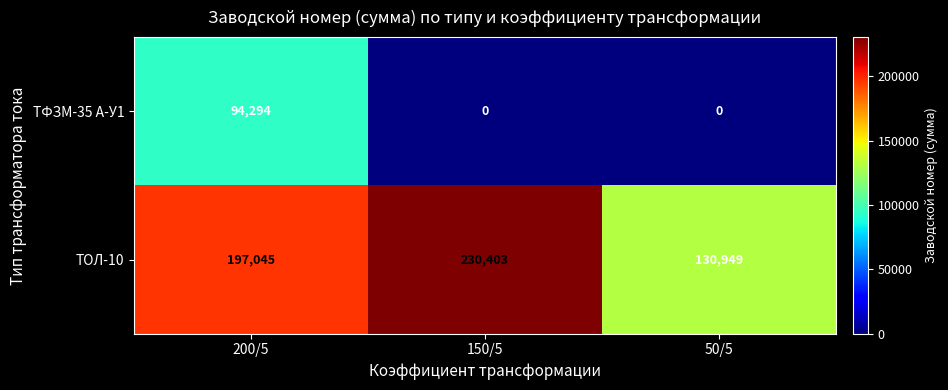

What is the sum of all ТФЗМ-35 А-У1 values?

94294